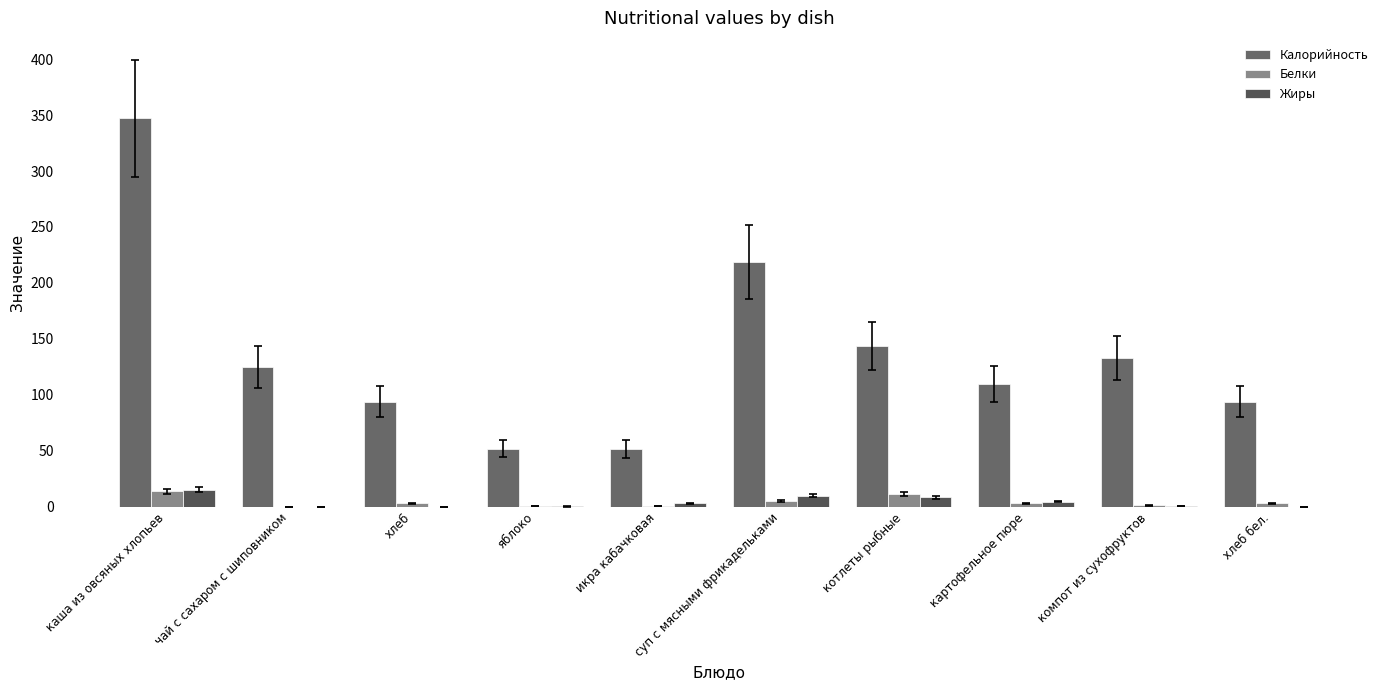

What position from the left is компот из сухофруктов?

9